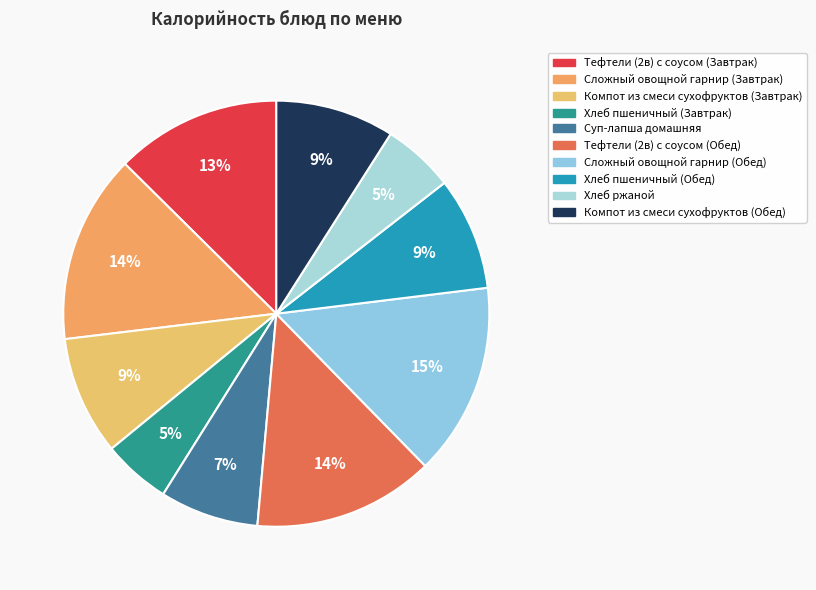

What percentage is the Хлеб пшеничный (Завтрак) slice, to the nearest percent?

5%